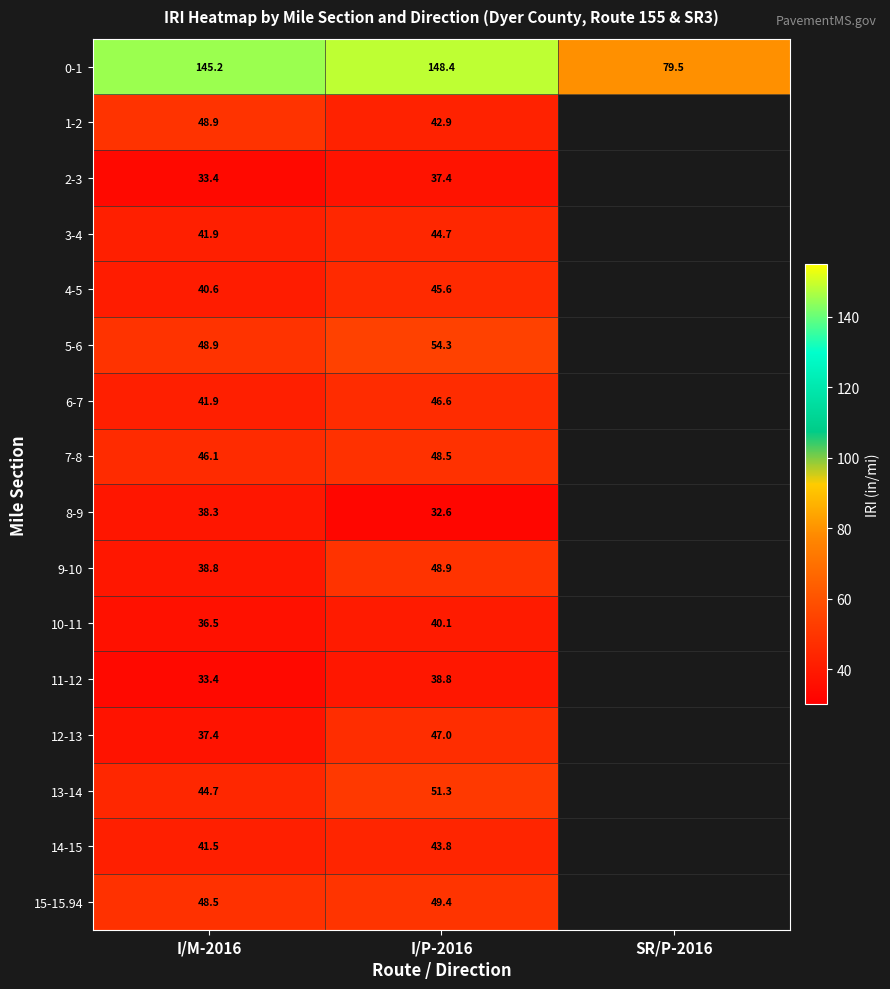

Is the value of 14-15 at I/P-2016 greater than the value of 0-1 at I/P-2016?

No